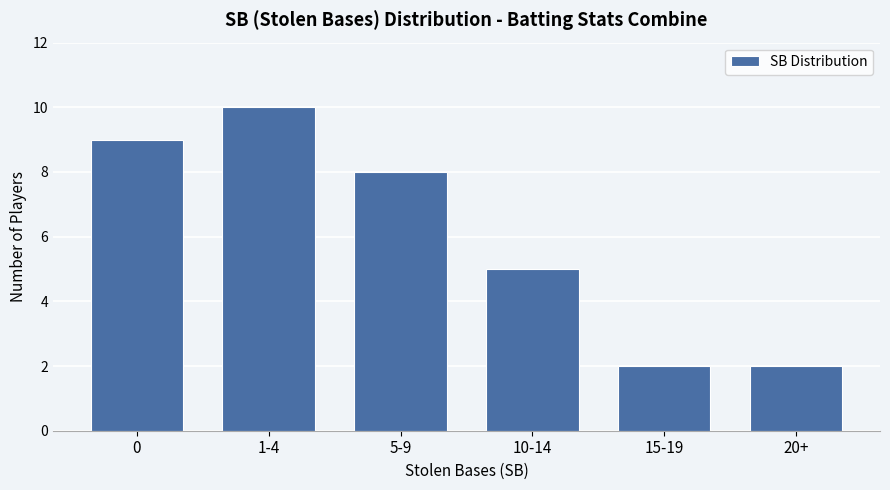

What is the ratio of the value at 15-19 to the value at 10-14?

0.4